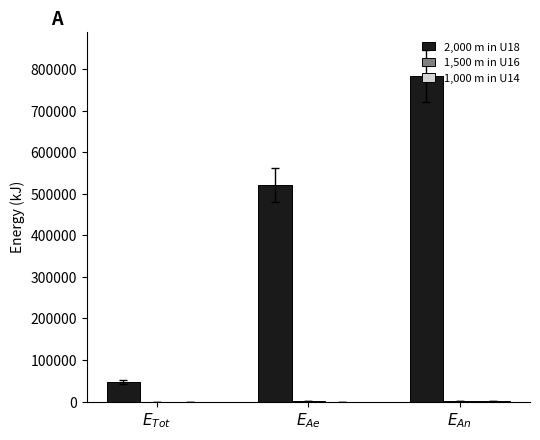

Are the bars horizontal?

No